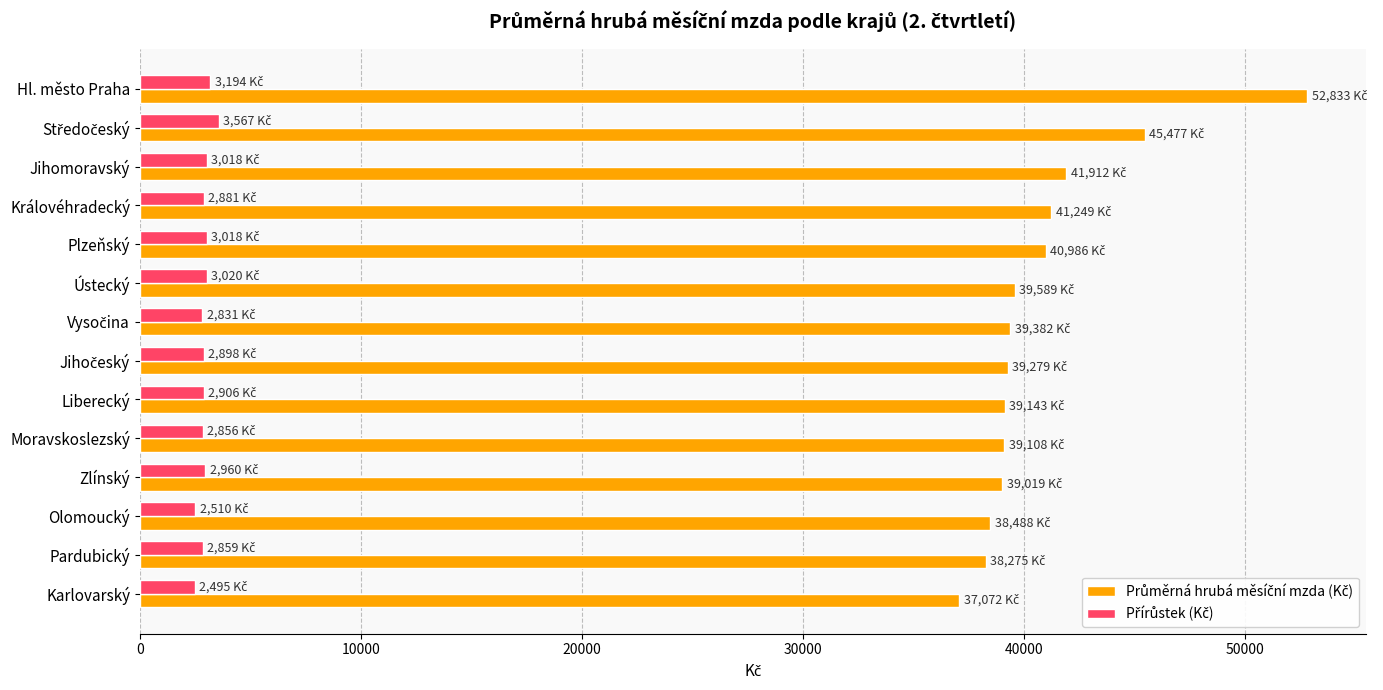

What is the maximum value shown in the chart?

52833